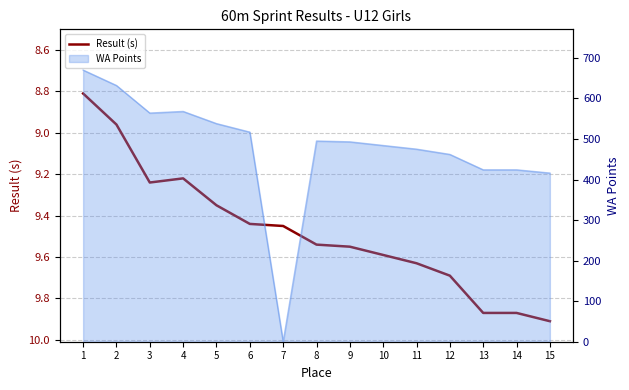

Reading right to left, what are all the values shown in this chart?

9.9	9.9	9.9	9.7	9.6	9.6	9.6	9.5	9.4	9.4	9.3	9.2	9.2	9.0	8.8